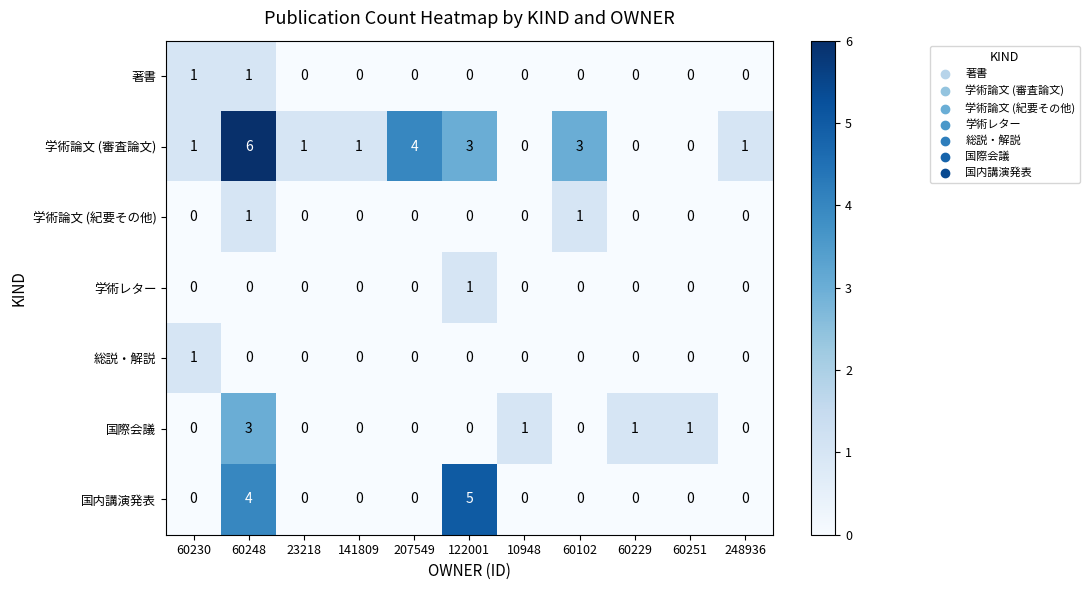

What is the difference between the maximum and minimum values in the 国内講演発表 series?

5